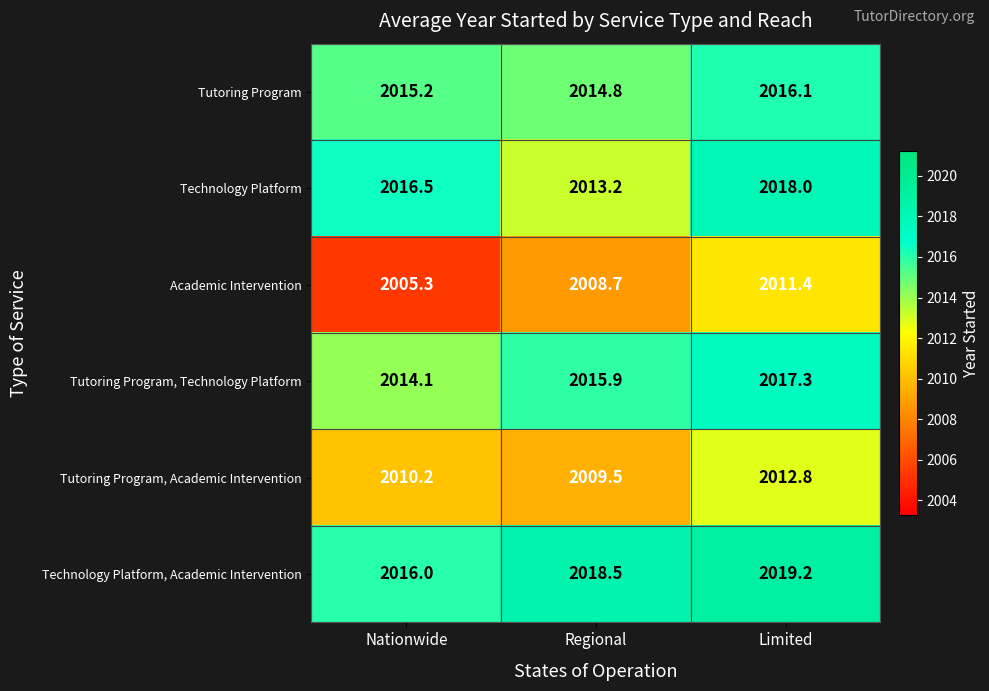

What is the difference between the Academic Intervention values at Limited and Regional?

2.7